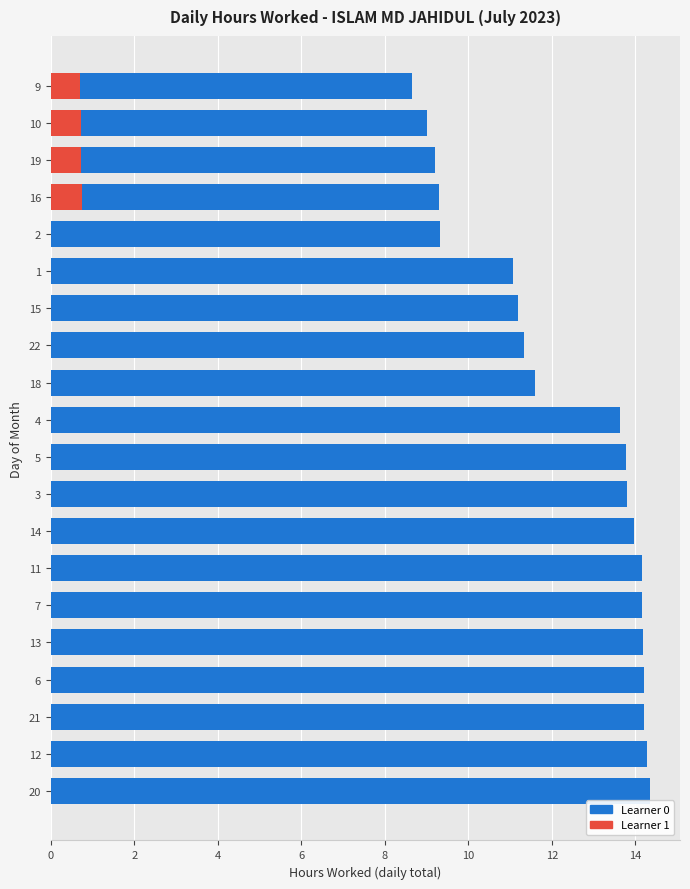

Are the bars horizontal?

Yes